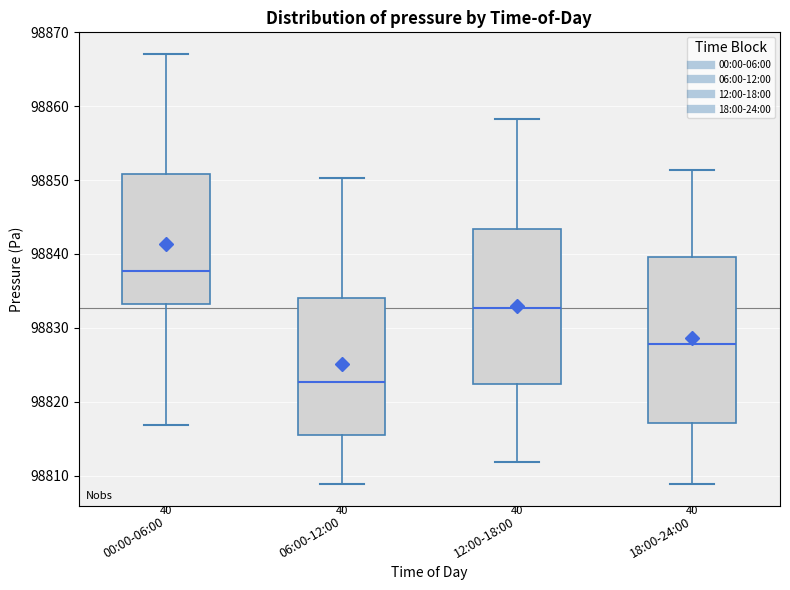

Which box's median line is the highest?

00:00-06:00